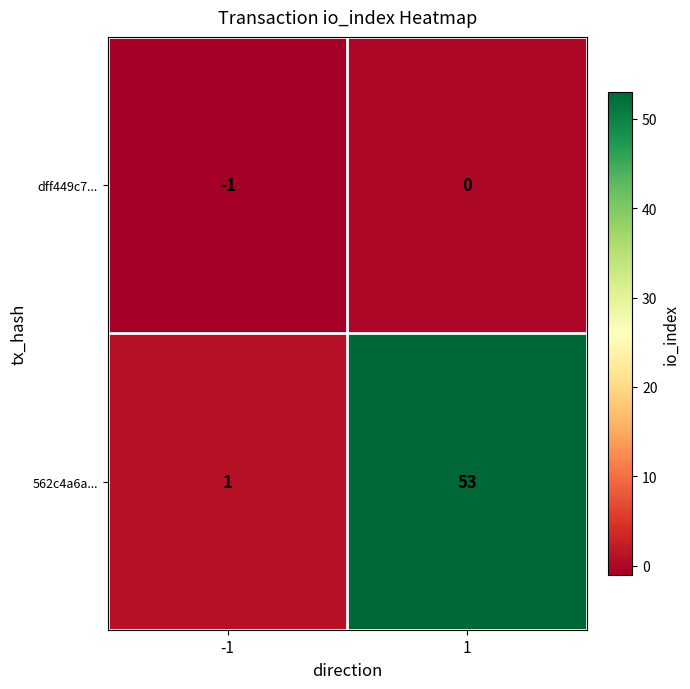

Reading left to right, extract all data points from this chart.

dff449c7...: -1	0
562c4a6a...: 1	53